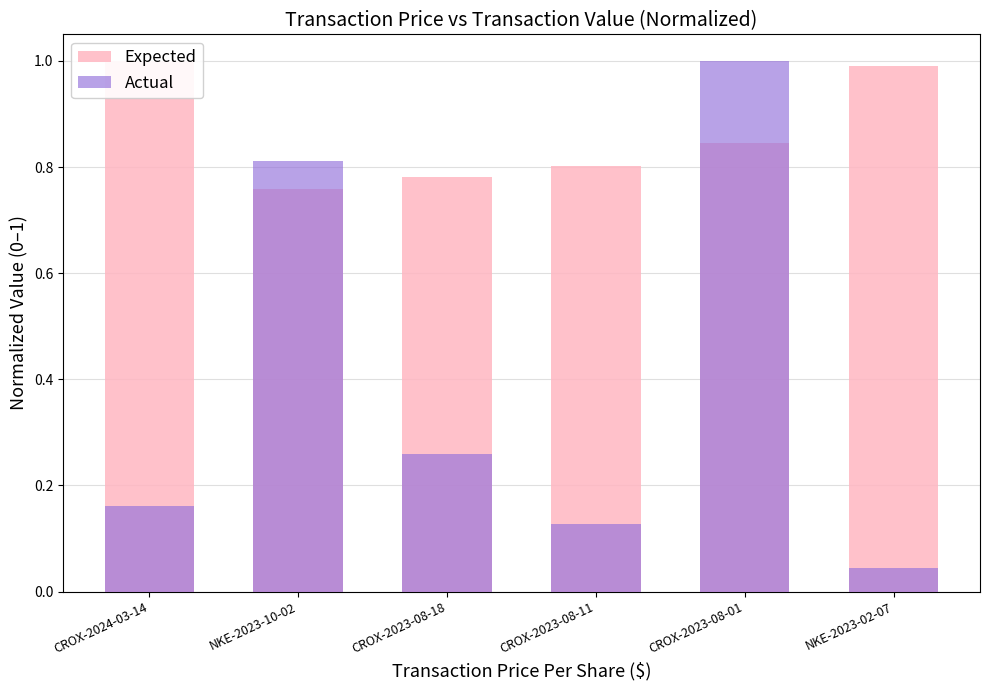

Which series has the widest spread of values?

Actual